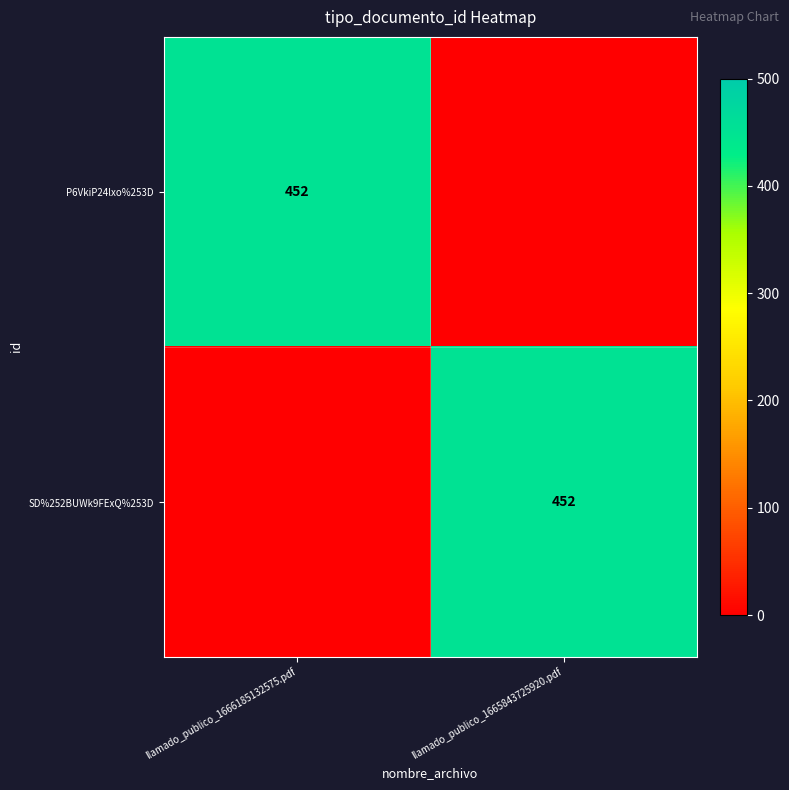

Is it true that SD%252BUWk9FExQ%253D equals 686 at llamado_publico_1665843725920.pdf?

False